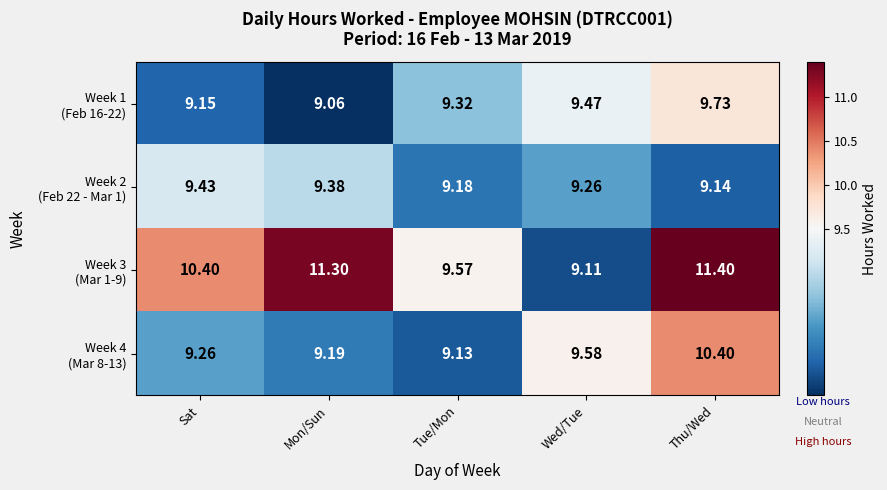

Which label corresponds to the smallest value in the chart?

Mon/Sun